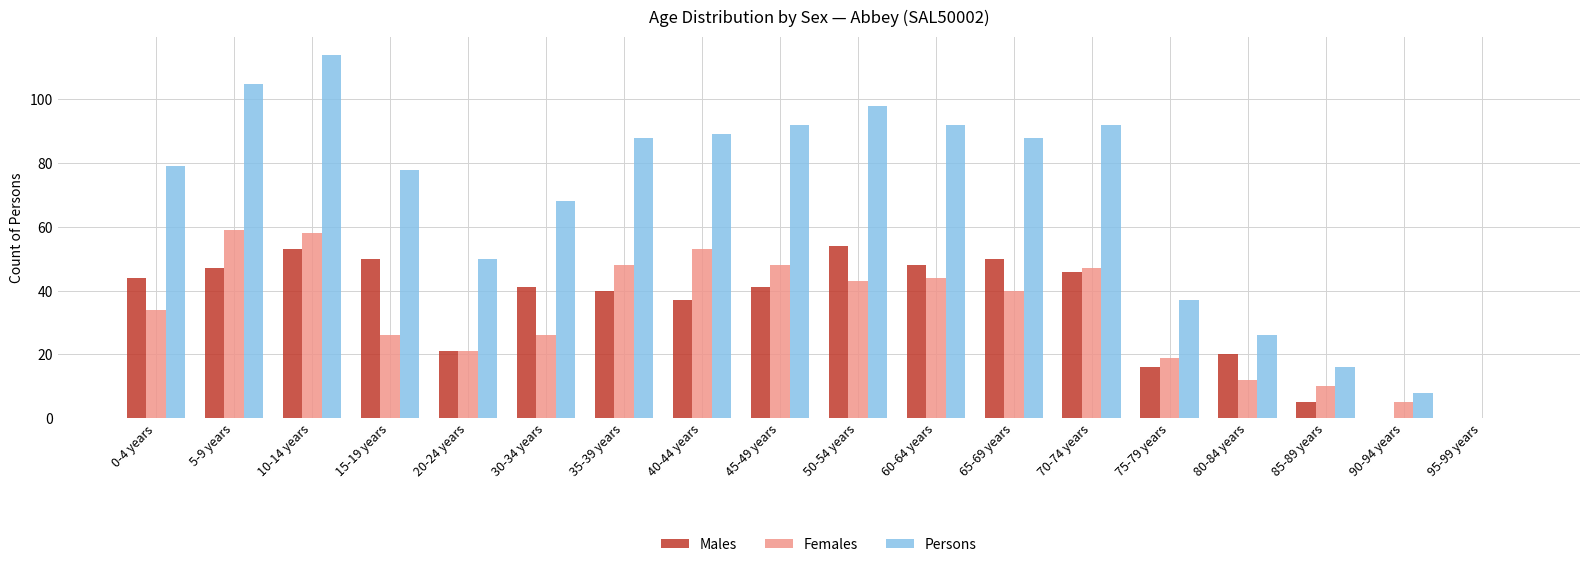

Reading left to right, transcribe all the data shown in this chart.

Males: 0-4 years=44	5-9 years=47	10-14 years=53	15-19 years=50	20-24 years=21	30-34 years=41	35-39 years=40	40-44 years=37	45-49 years=41	50-54 years=54	60-64 years=48	65-69 years=50	70-74 years=46	75-79 years=16	80-84 years=20	85-89 years=5	90-94 years=0	95-99 years=0
Females: 0-4 years=34	5-9 years=59	10-14 years=58	15-19 years=26	20-24 years=21	30-34 years=26	35-39 years=48	40-44 years=53	45-49 years=48	50-54 years=43	60-64 years=44	65-69 years=40	70-74 years=47	75-79 years=19	80-84 years=12	85-89 years=10	90-94 years=5	95-99 years=0
Persons: 0-4 years=79	5-9 years=105	10-14 years=114	15-19 years=78	20-24 years=50	30-34 years=68	35-39 years=88	40-44 years=89	45-49 years=92	50-54 years=98	60-64 years=92	65-69 years=88	70-74 years=92	75-79 years=37	80-84 years=26	85-89 years=16	90-94 years=8	95-99 years=0